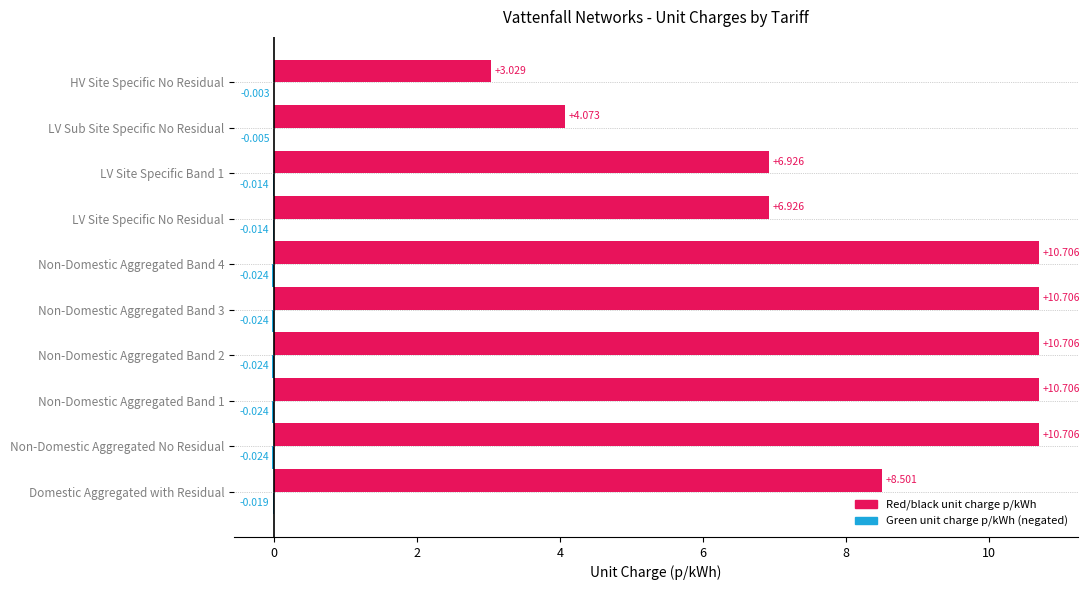

How many data points does each series have?

10